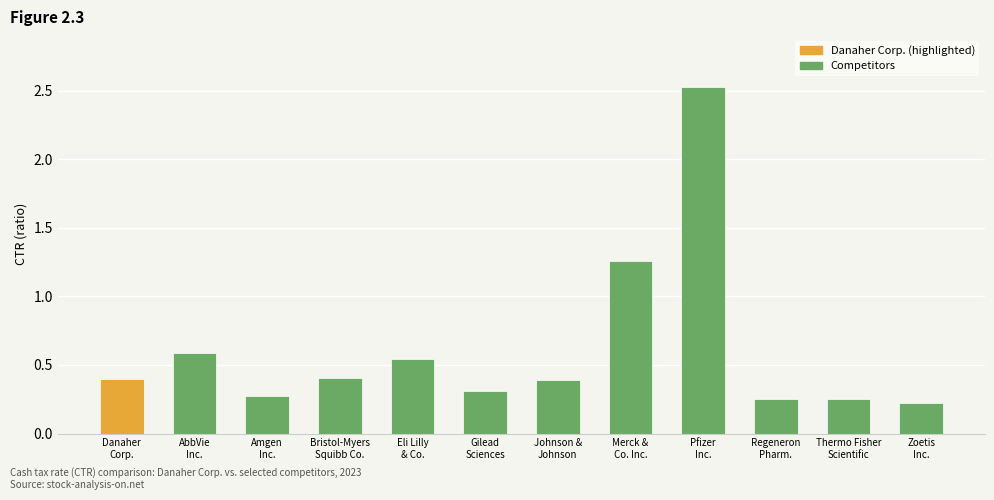

True or false: the data shows 0.9 at Eli Lilly
& Co..

False